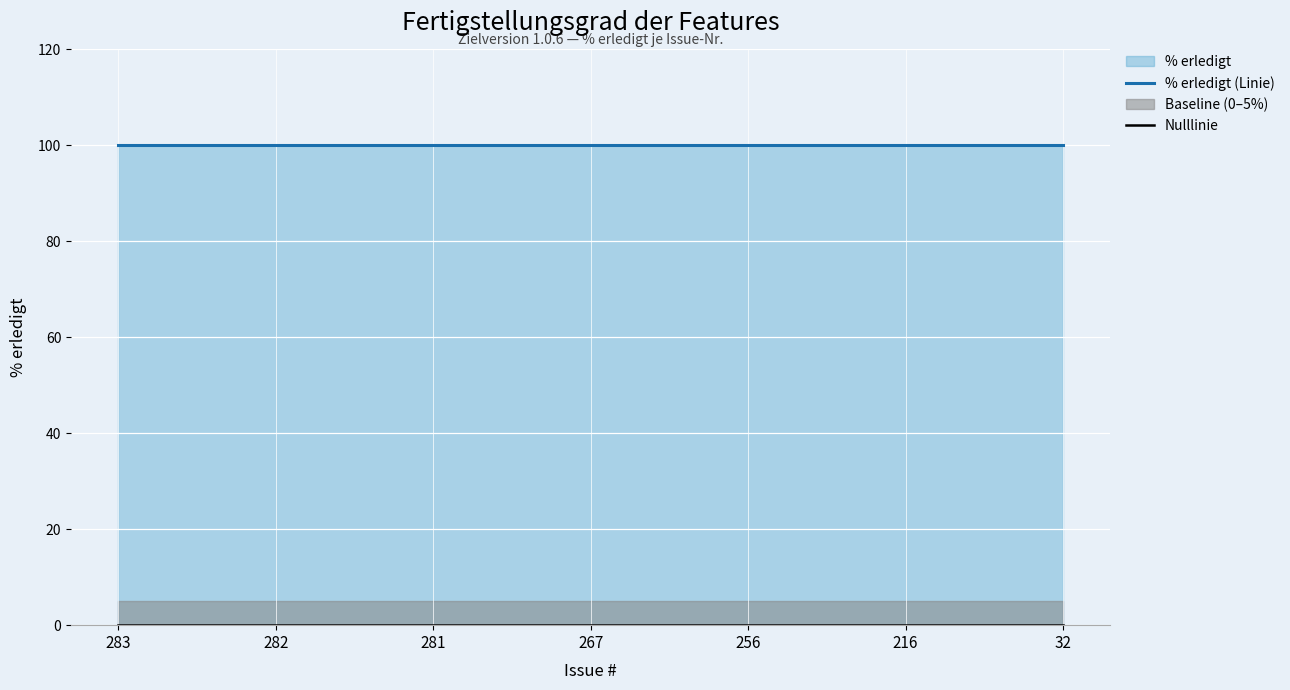

True or false: Nulllinie has a value of 0 at 281.

True